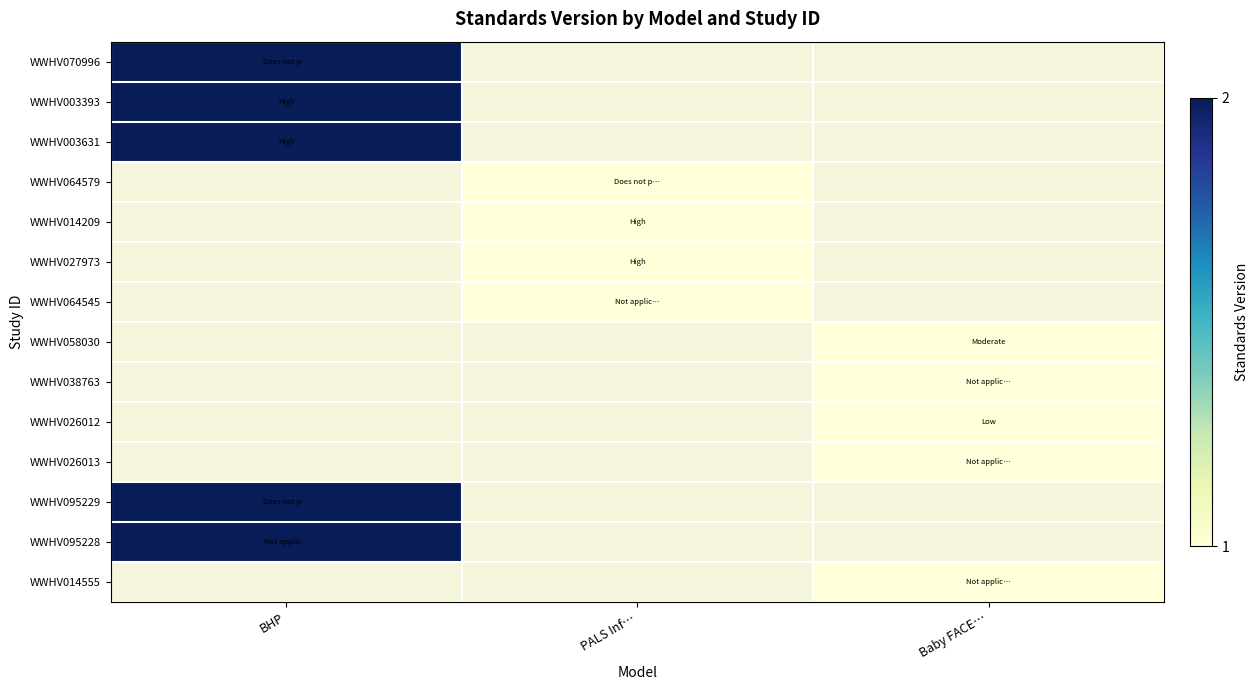

What is the greatest value displayed?

2.0